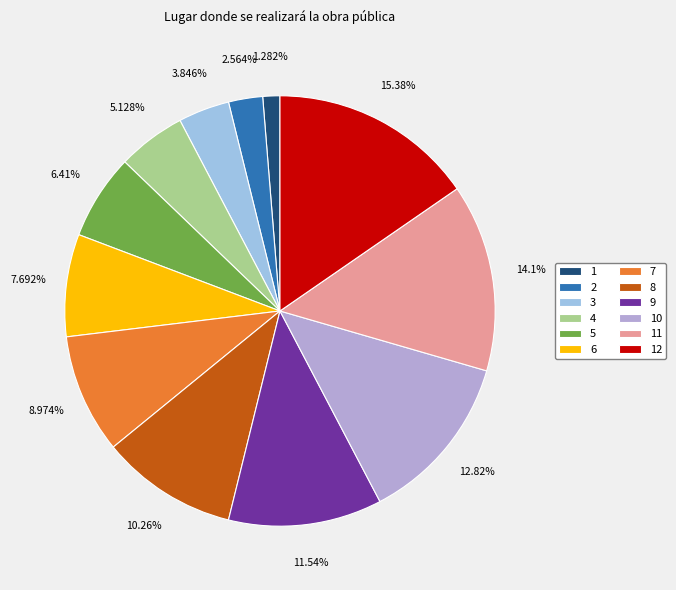

What portion of the pie excludes 12?

84.6%